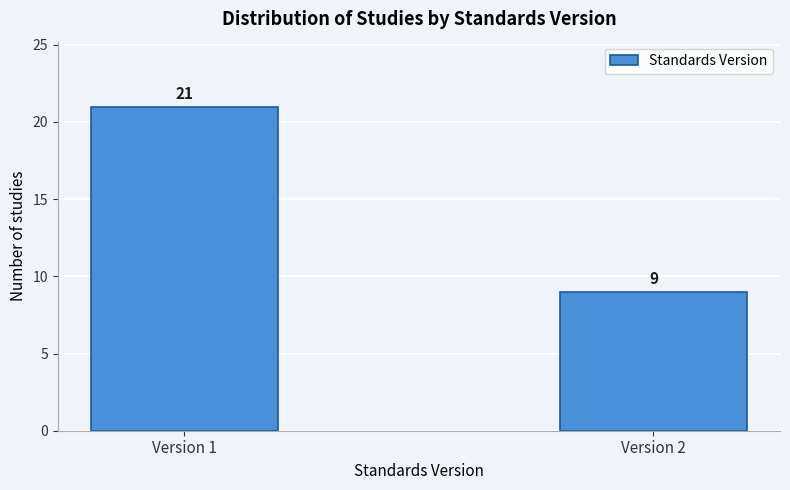

Reading left to right, transcribe all the data shown in this chart.

Version 1=21	Version 2=9